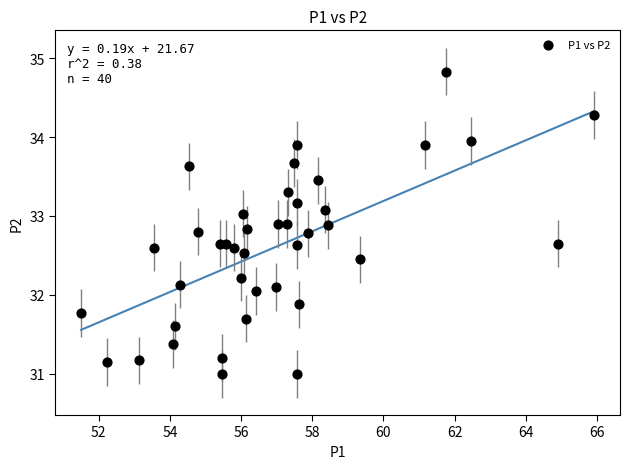

What is the range of X values (max minus min)?

14.4